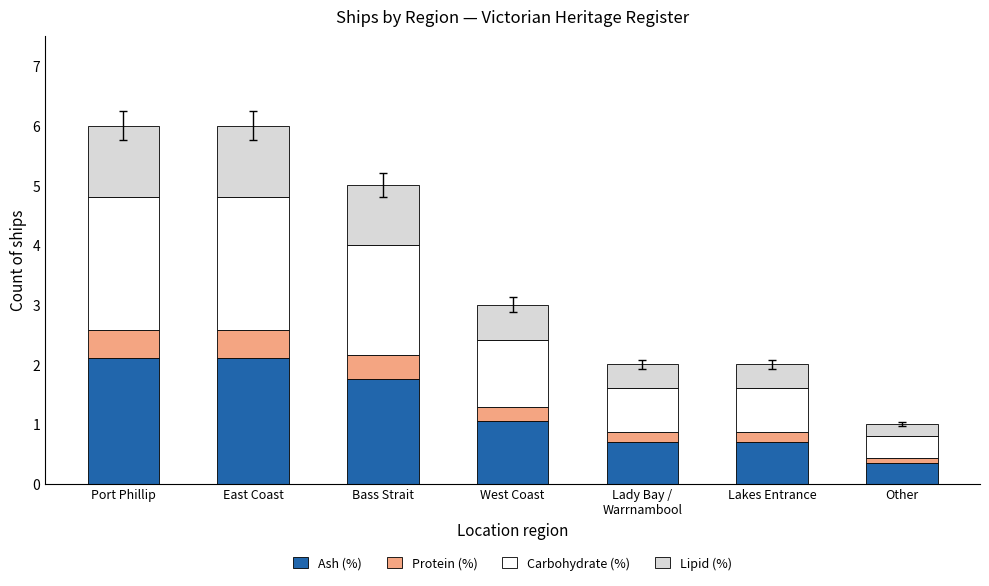

What is the maximum value for Ash (%)?

2.1